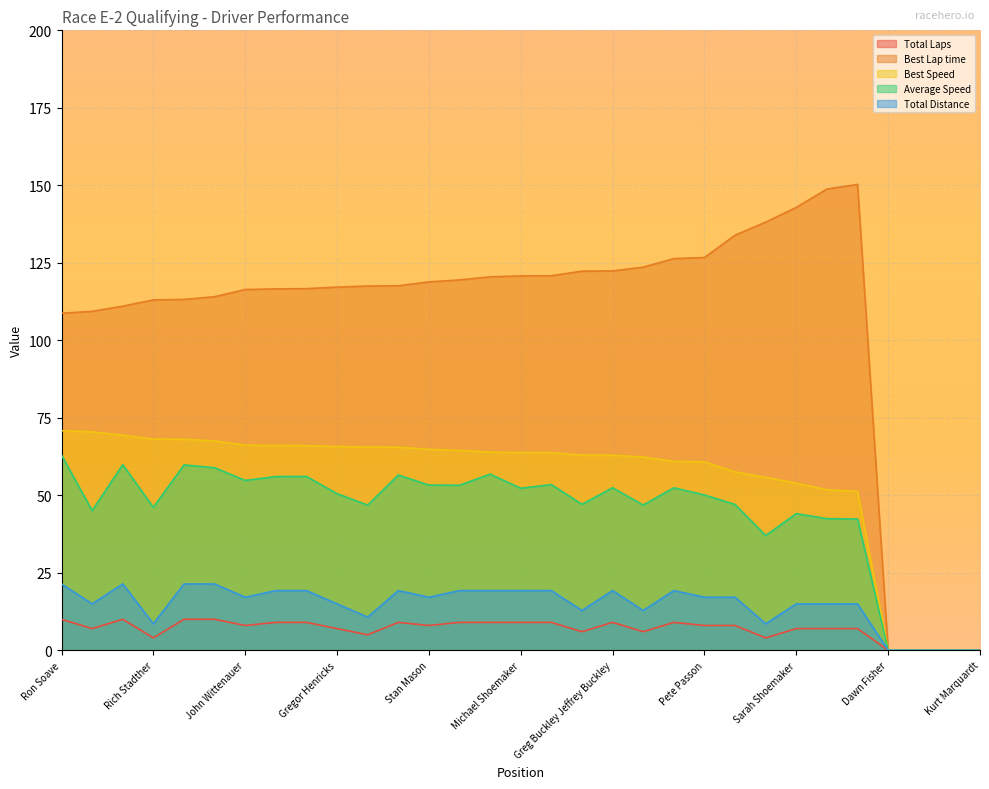

What is the label of the 21st point from the right?

Manley Ford